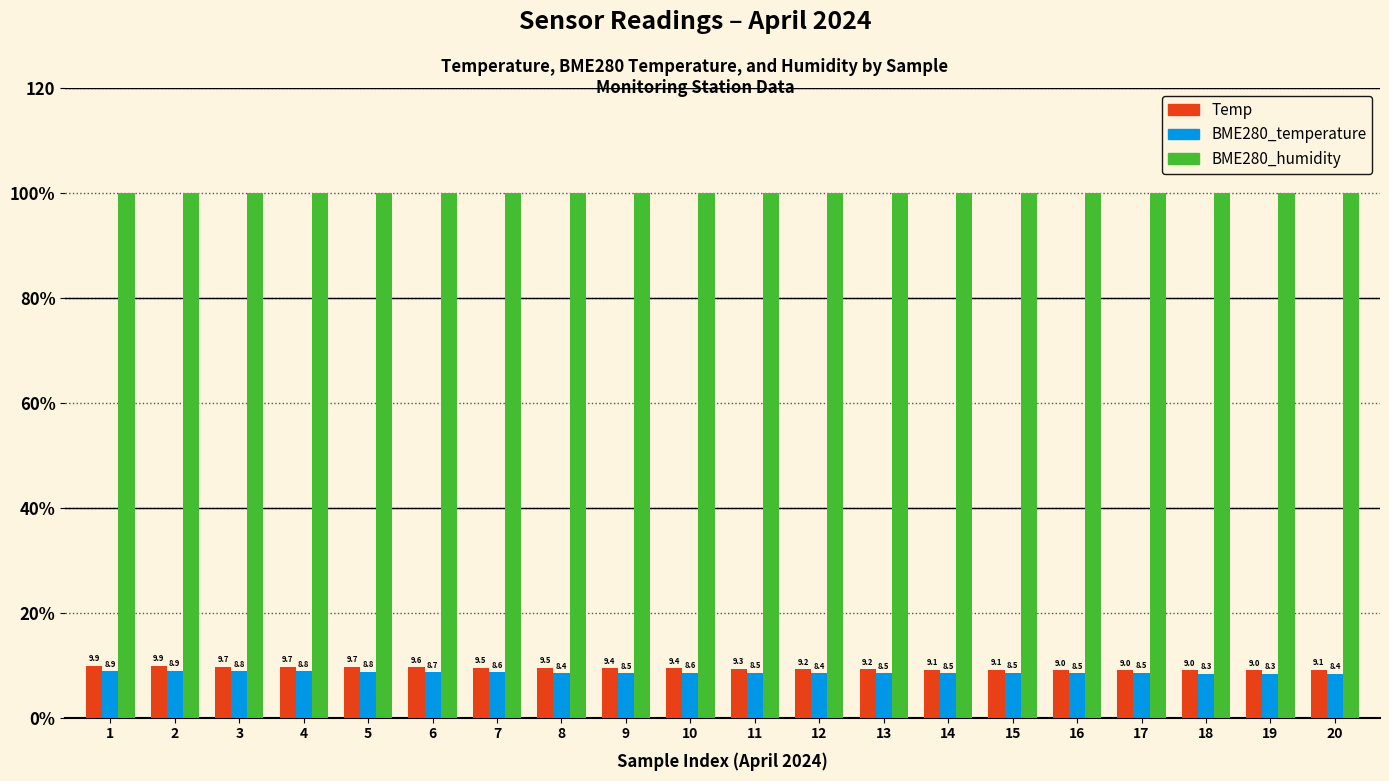

Reading left to right, extract all data points from this chart.

Temp: 9.9	9.9	9.7	9.7	9.7	9.6	9.5	9.5	9.4	9.4	9.3	9.2	9.2	9.1	9.1	9.0	9.0	9.0	9.0	9.1
BME280_temperature: 8.9	8.9	8.8	8.8	8.8	8.7	8.6	8.4	8.5	8.6	8.5	8.4	8.5	8.5	8.5	8.5	8.5	8.3	8.3	8.4
BME280_humidity: 100.0	100.0	100.0	100.0	100.0	100.0	100.0	100.0	100.0	100.0	100.0	100.0	100.0	100.0	100.0	100.0	100.0	100.0	100.0	100.0